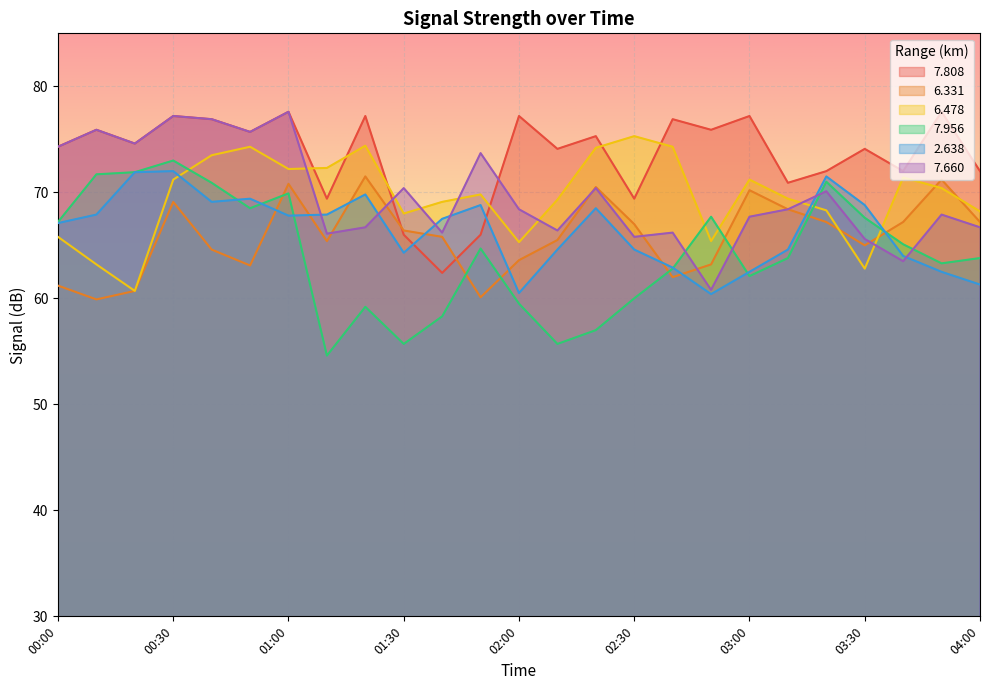

How many values in the   6.478 series exceed 69?

16